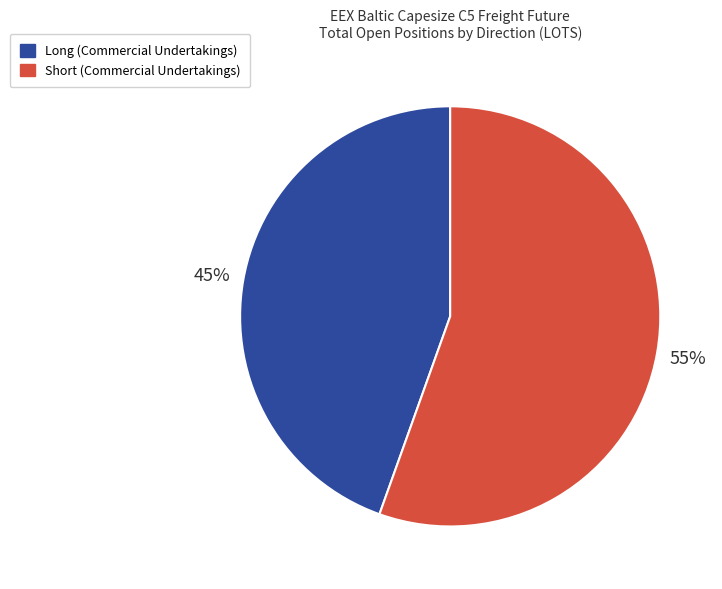

To the nearest percent, what is the average slice percentage?

50%